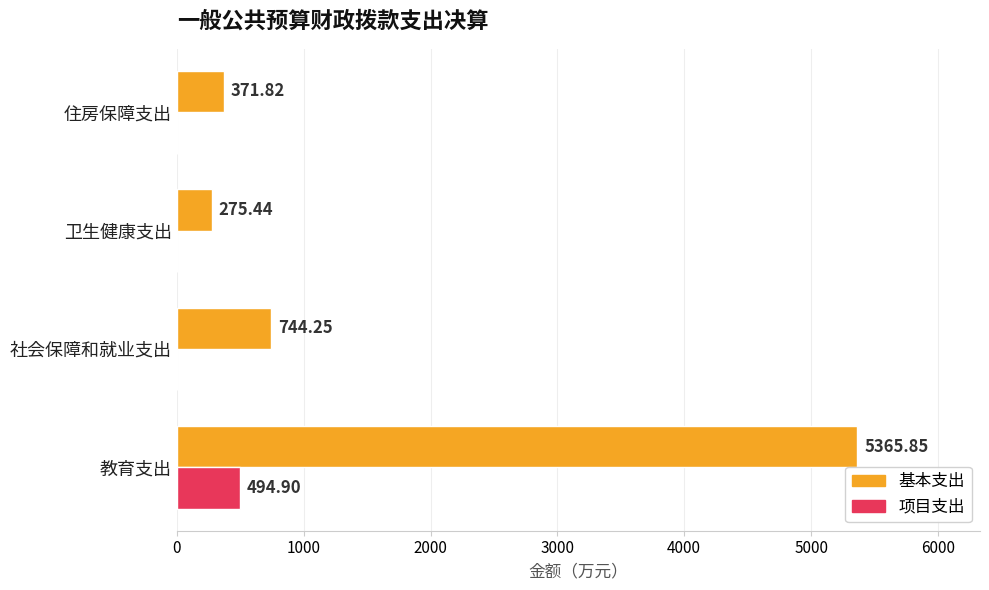

How many series are shown in this chart?

2